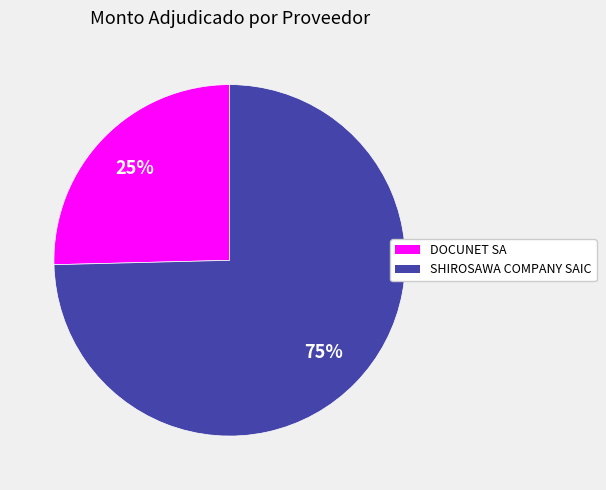

Count the number of slices in the pie.

2